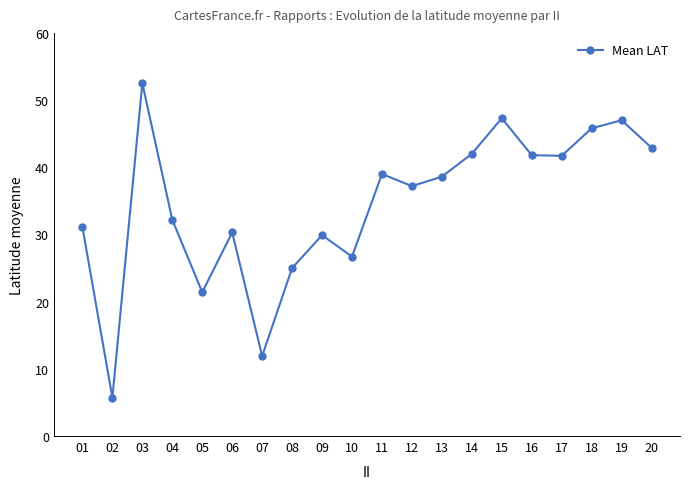

At which label does the data first exceed 38?

03